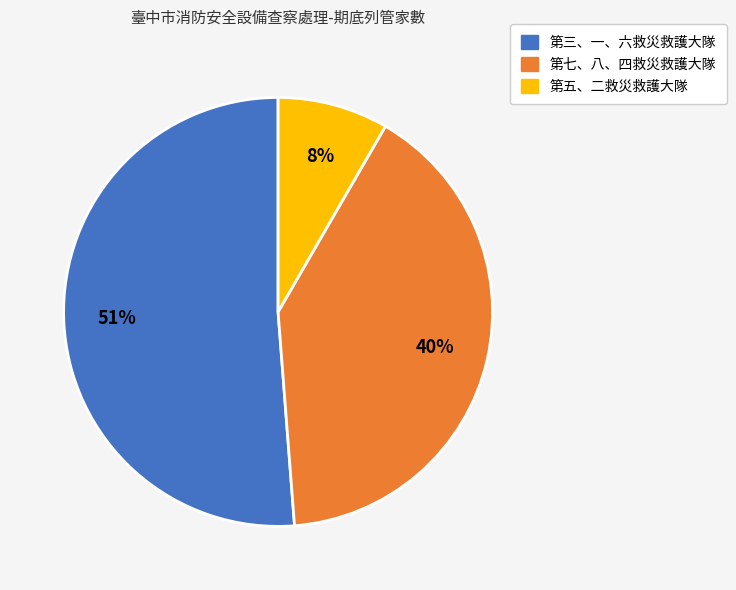

Is there a majority slice in this chart?

Yes